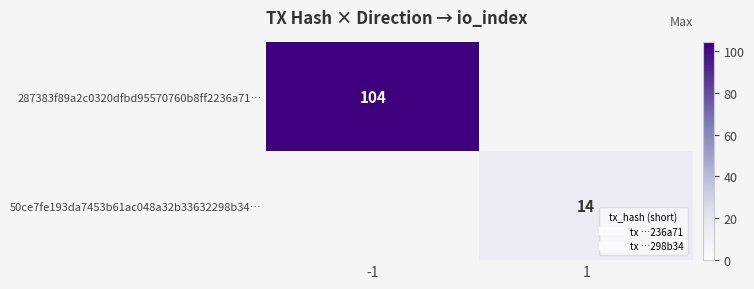

What is the difference between the 287383f89a2c0320dfbd95570760b8ff2236a71… values at 1 and -1?

104